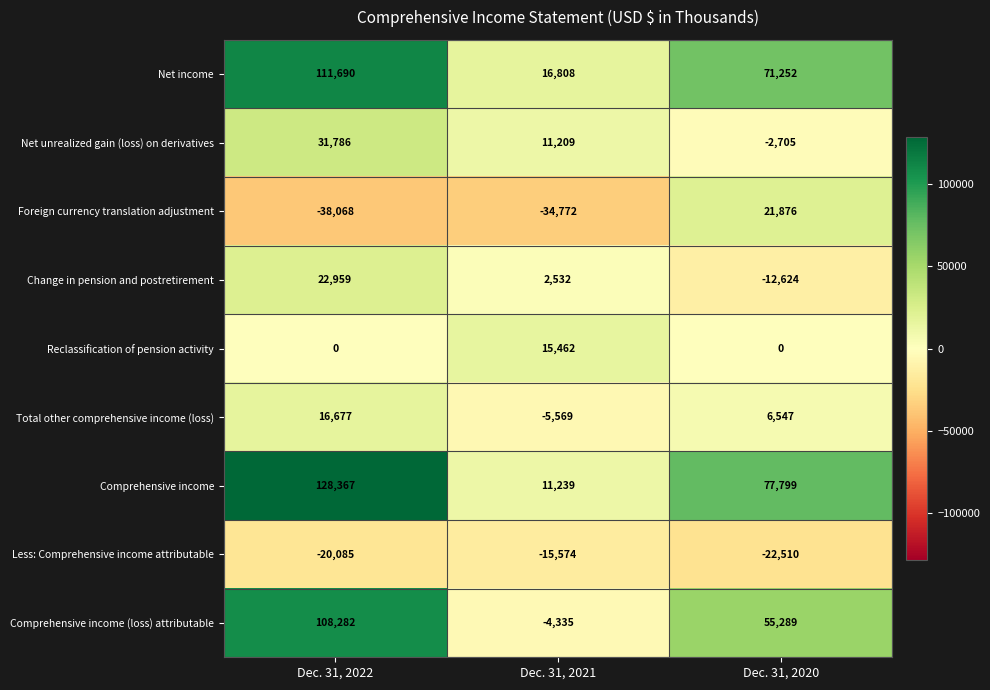

Count the number of categories in the chart.

3